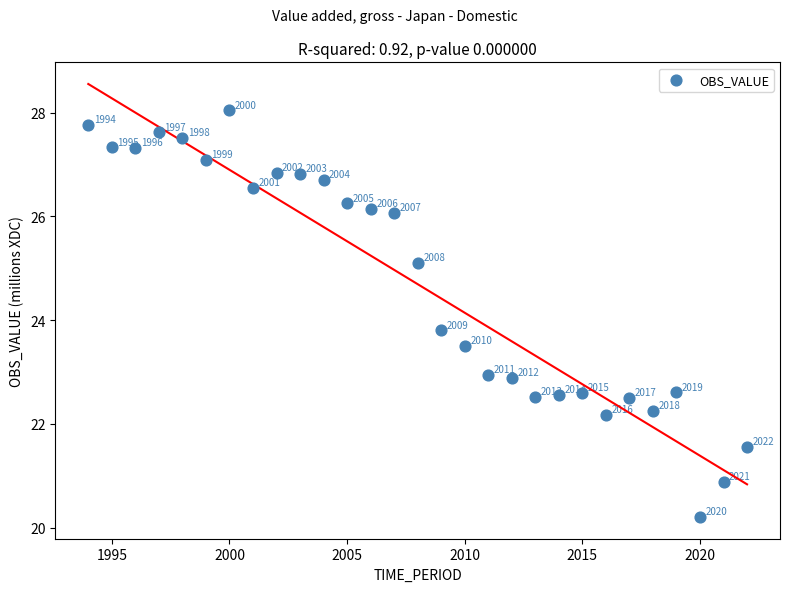

What is the range of Y values (max minus min)?

7.8